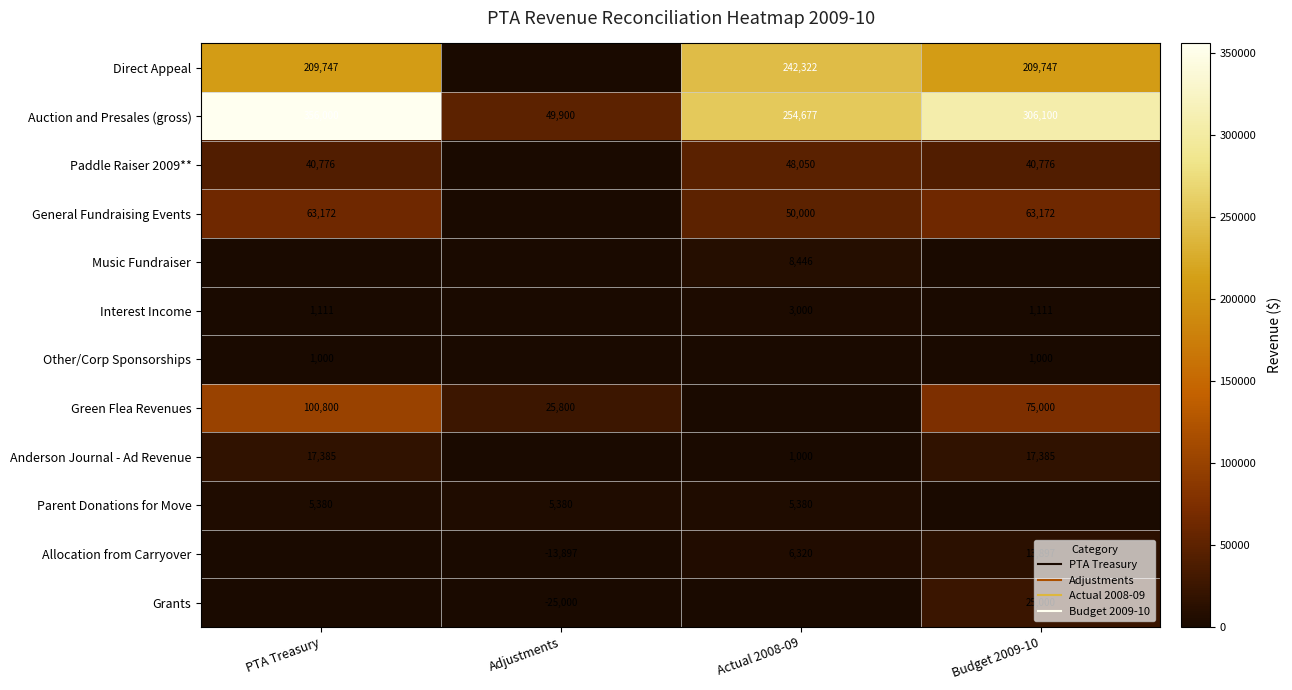

How many categories are shown in the chart?

4